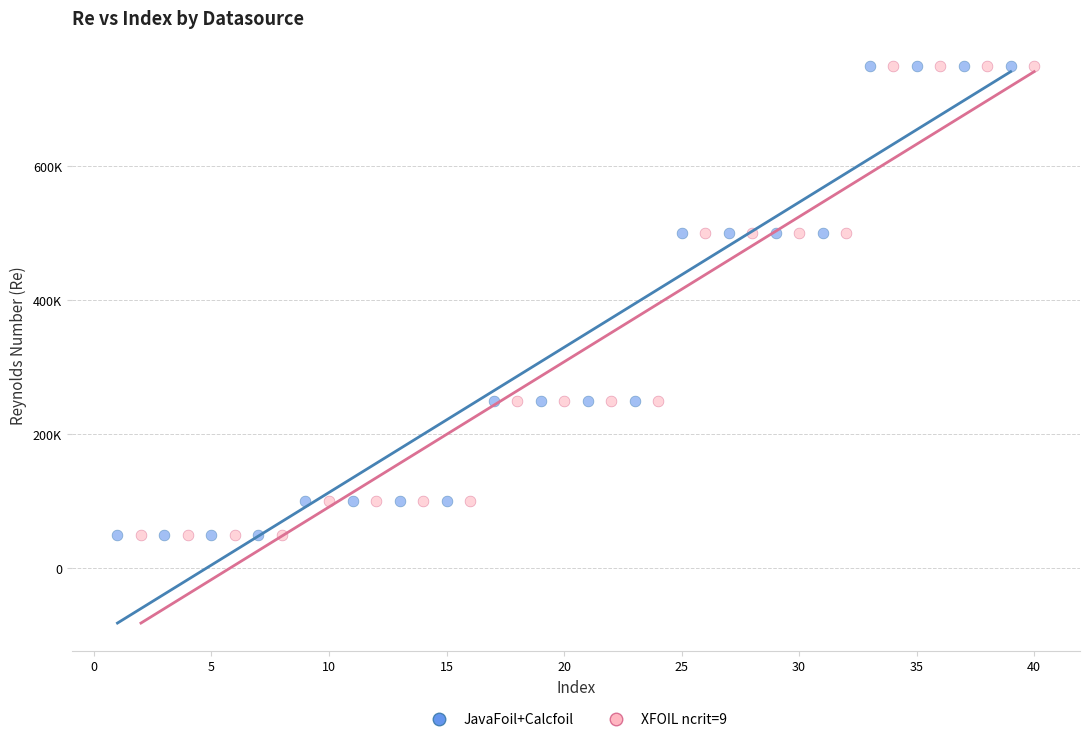

What are all the series names shown in the legend?

JavaFoil+Calcfoil, XFOIL ncrit=9